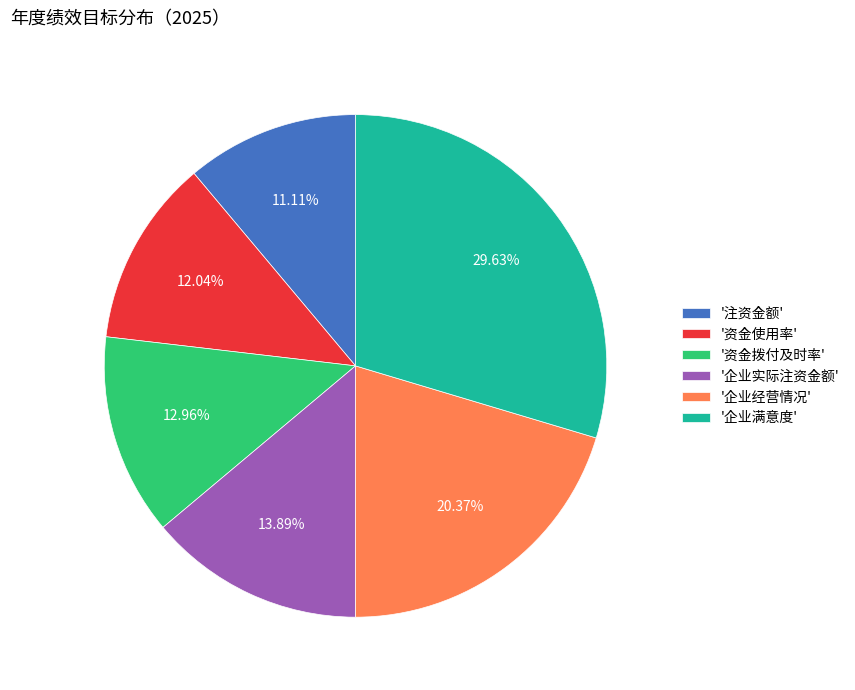

Which slice is the smallest?

'注资金额'